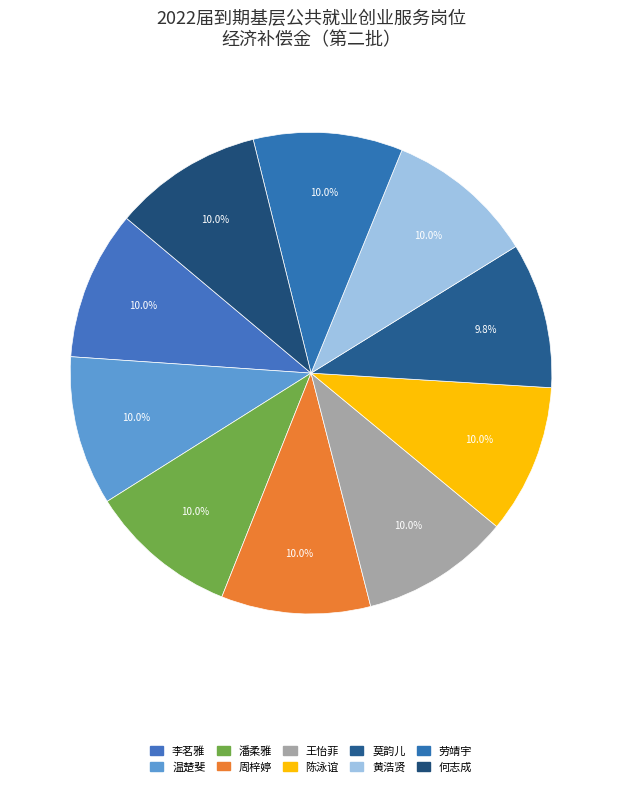

What percentage is the 王怡菲 slice, to the nearest percent?

10%